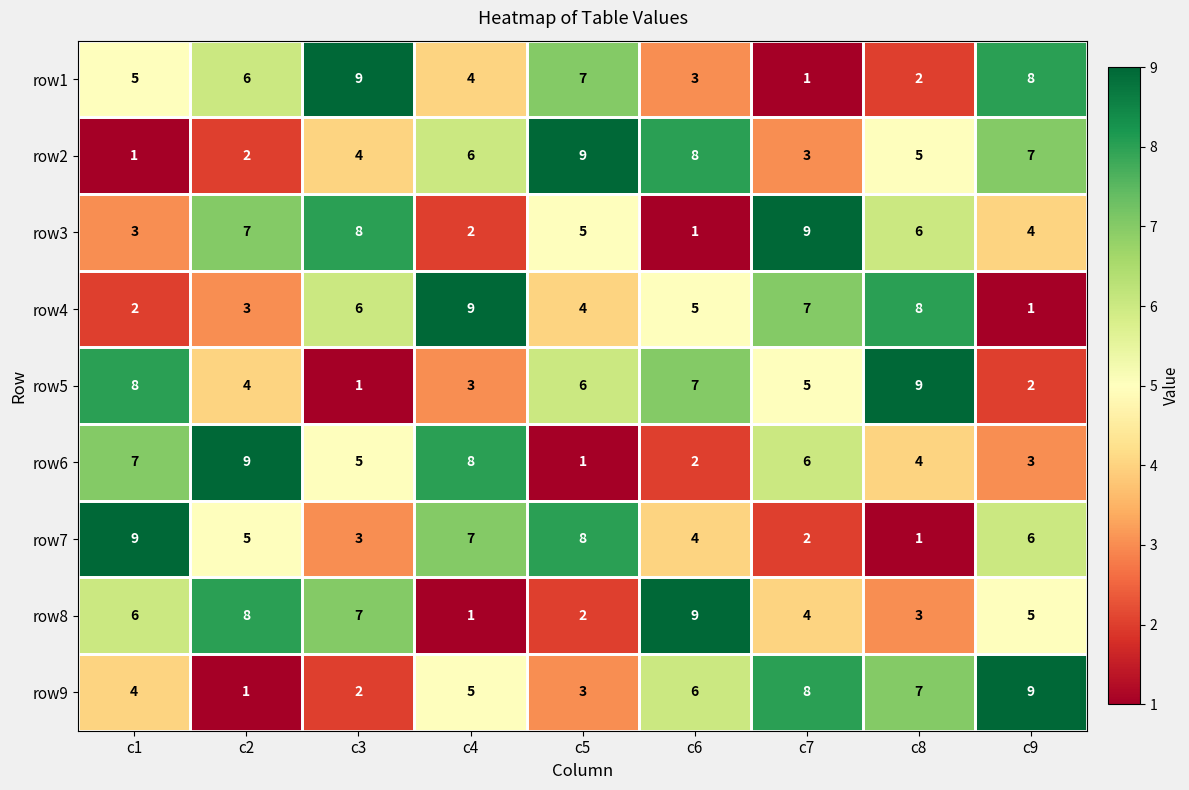

Is it true that row4 equals 2 at c9?

False